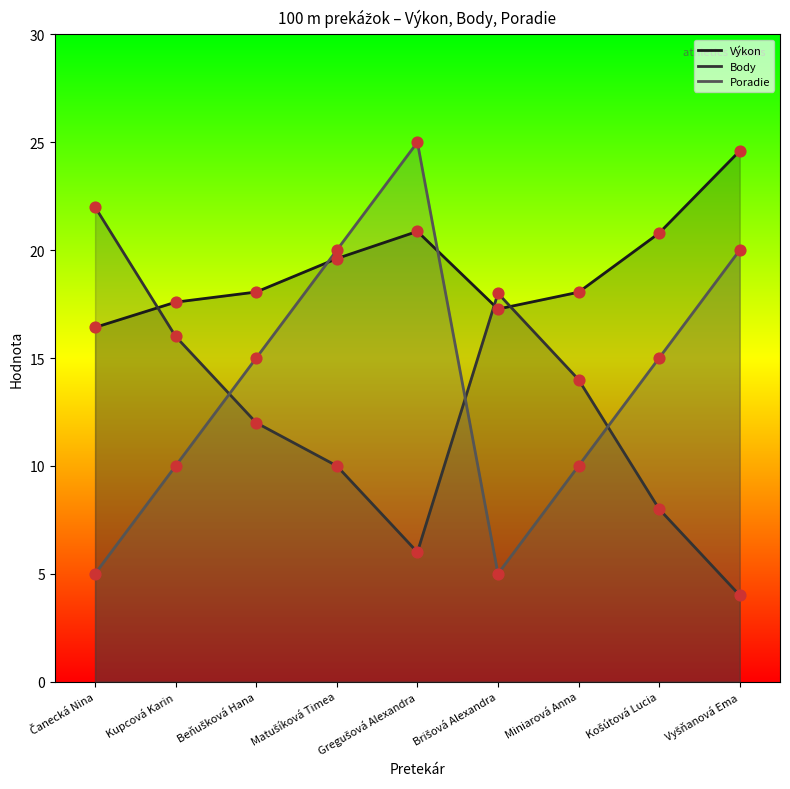

Which series has the widest spread of Y values?

Poradie